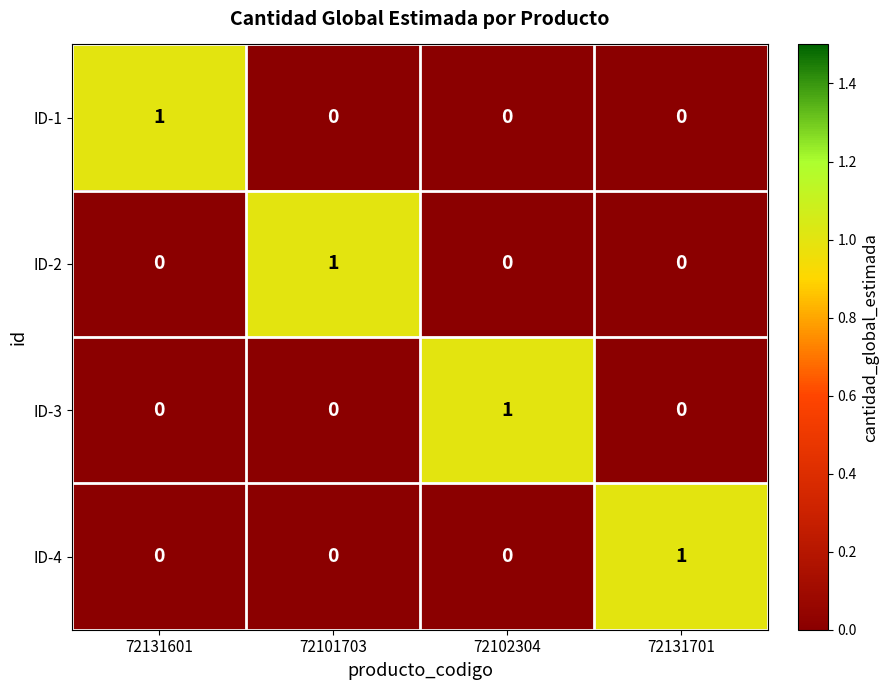

How many distinct data groups are displayed?

4